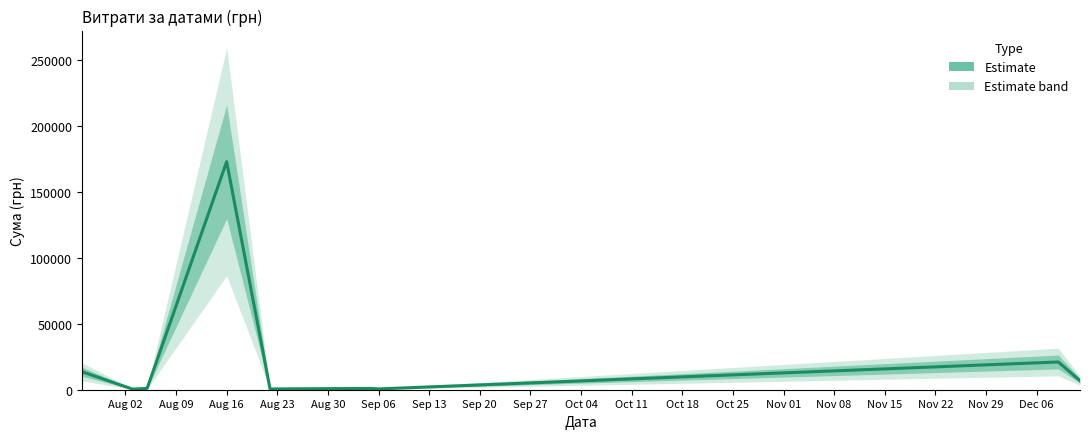

True or false: the data has more than 0 interior local peaks.

True